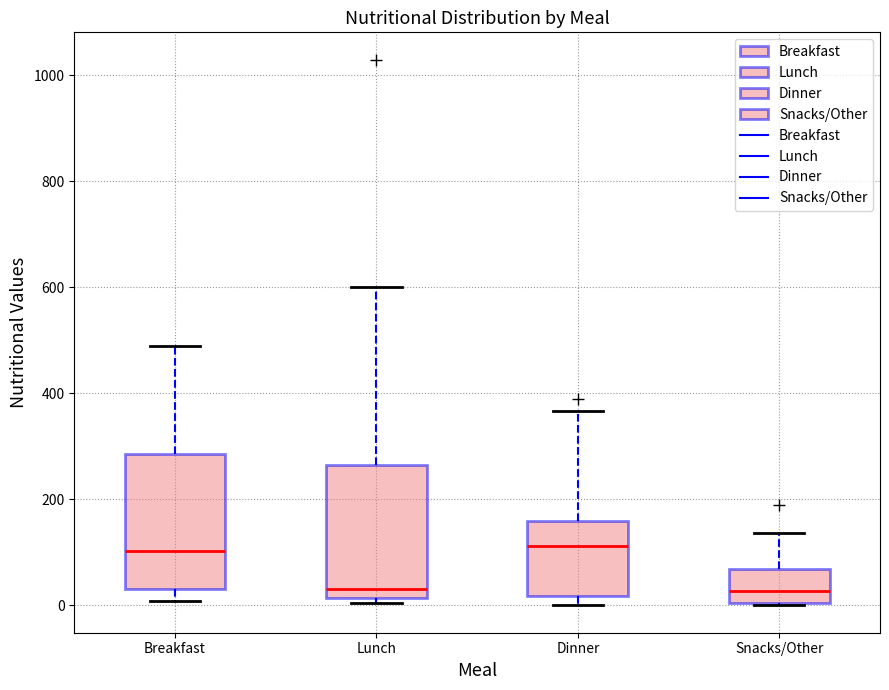

Reading left to right, read every box against the y-axis: the position of its median line, the range the box covers, and the ends of its whiskers. The values are not printed on the chart, so give them approximately, as read against the axis.

Breakfast: median 100, box 40 to 280, whiskers 0 to 480
Lunch: median 40, box 20 to 260, whiskers 0 to 600
Dinner: median 120, box 20 to 160, whiskers 0 to 360
Snacks/Other: median 20, box 0 to 60, whiskers 0 to 140